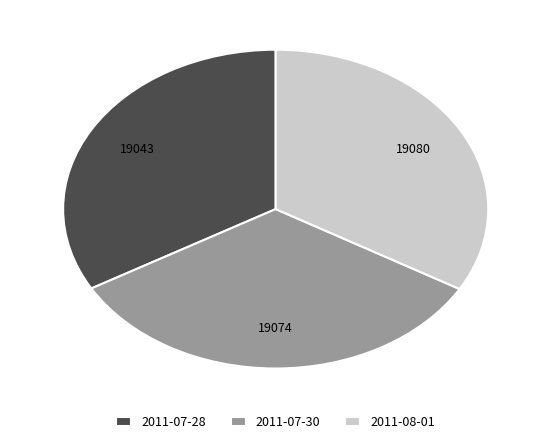

Approximately how many times larger is the value at 2011-08-01 compared to 2011-07-30?

1.0